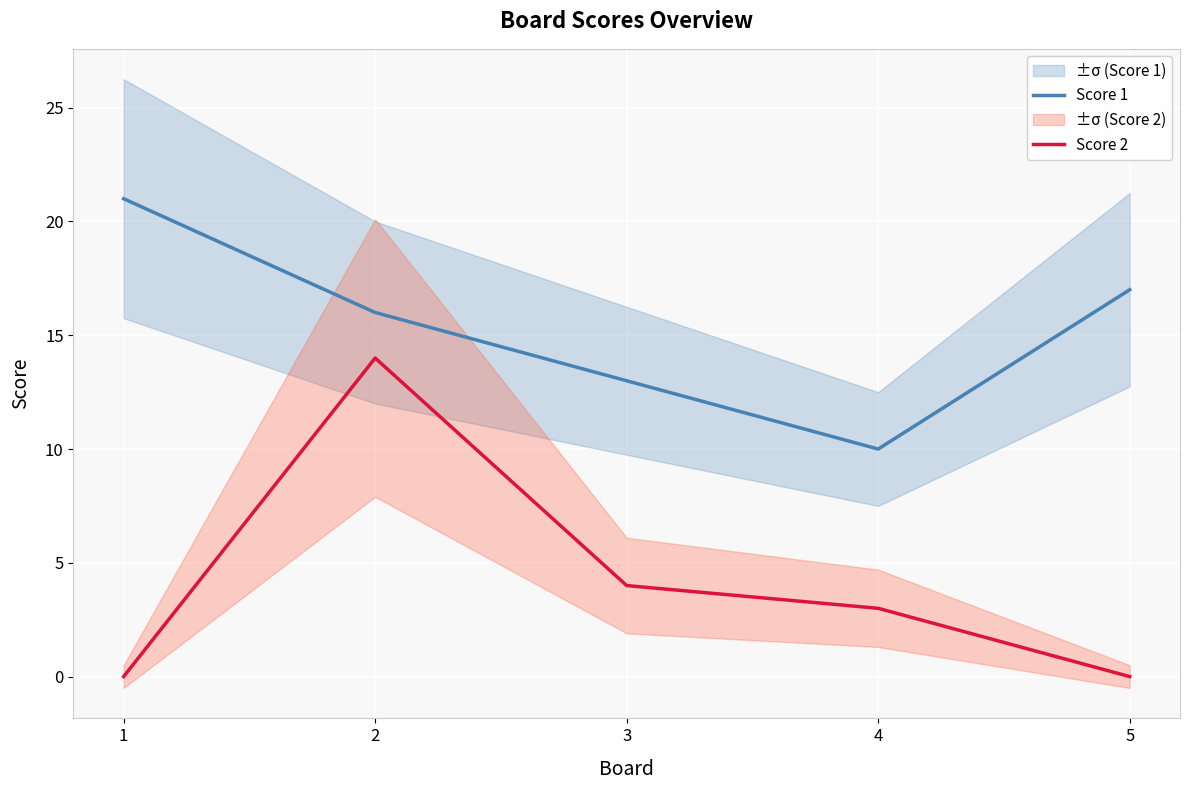

Reading left to right, what are all the values shown in this chart?

Score 1: 1=21	2=16	3=13	4=10	5=17
Score 2: 1=0	2=14	3=4	4=3	5=0